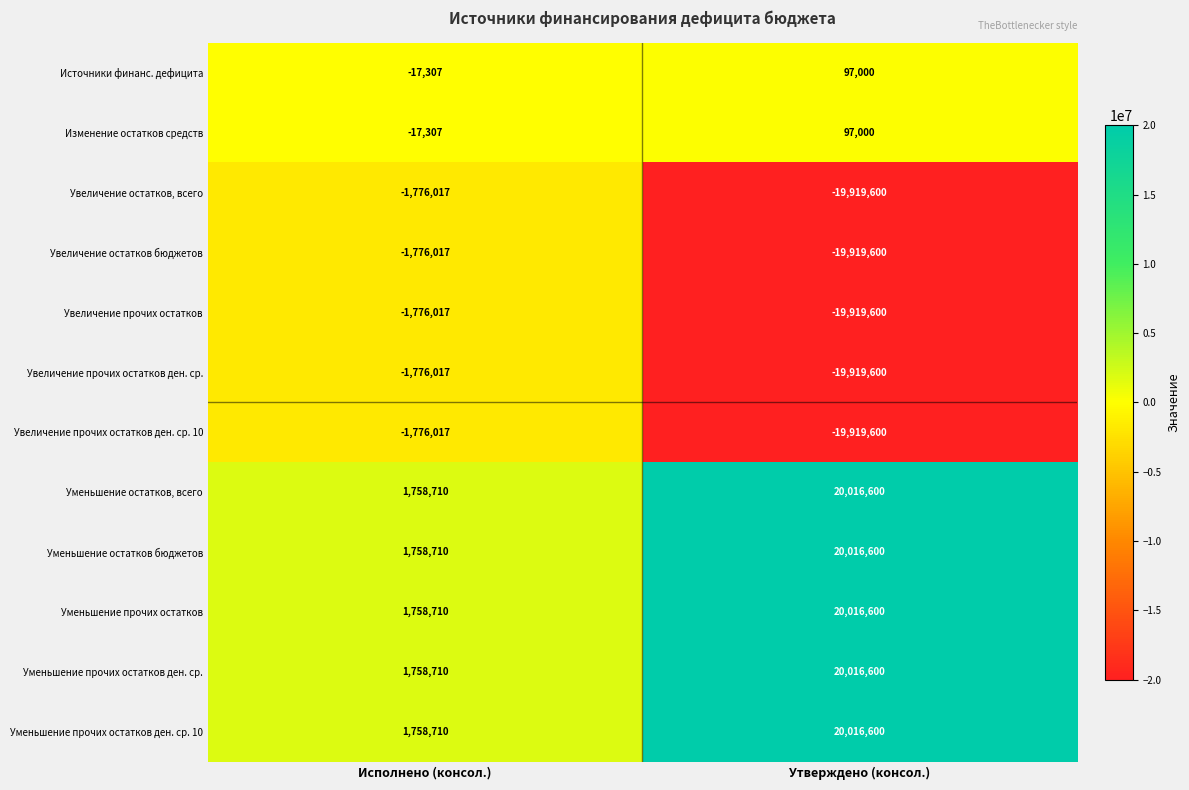

What is the difference between the Источники финанс. дефицита values at Исполнено (консол.) and Утверждено (консол.)?

114307